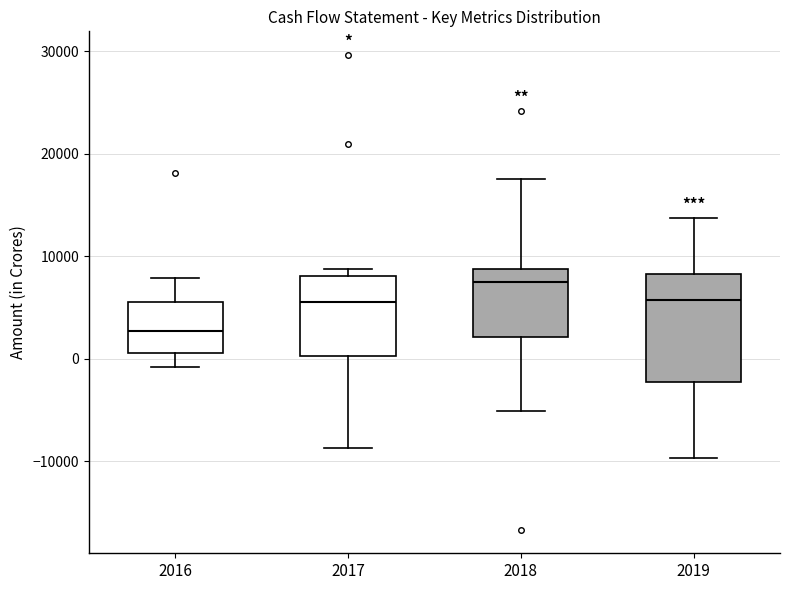

Where is the upper edge of the box at x = 2017 on the y-axis? The values are not printed on the chart, so give them approximately, as read against the axis.

8000